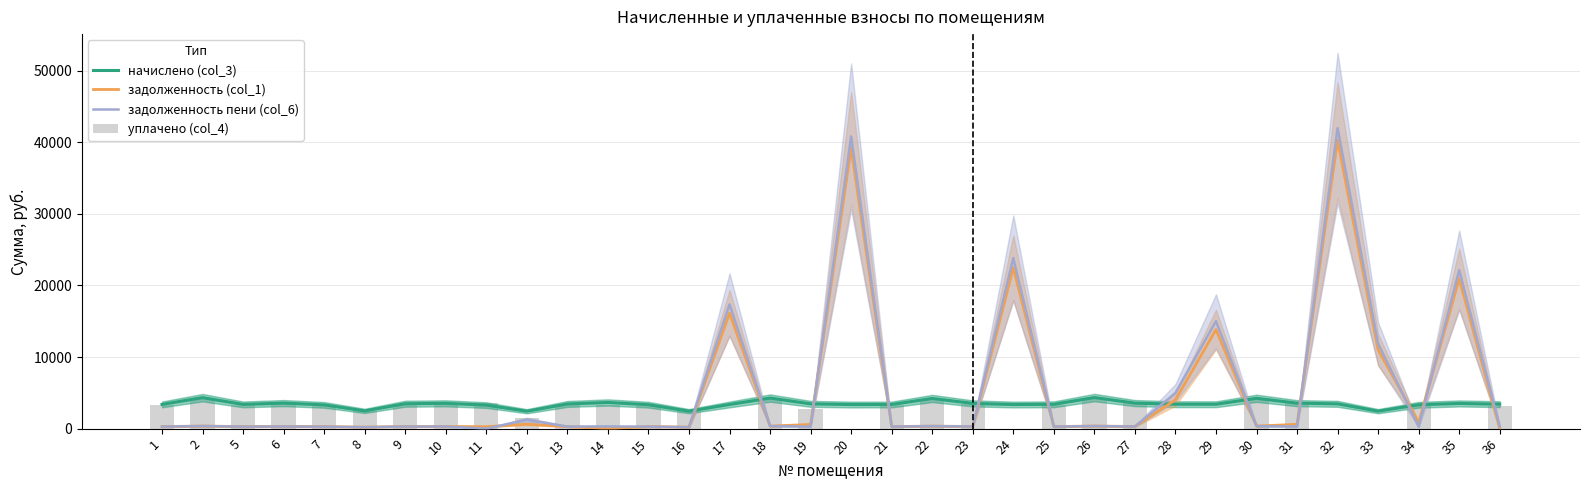

List the labels in order of начислено (col_3) value, smallest first.

12, 16, 33, 8, 11, 7, 34, 15, 20, 24, 17, 21, 1, 5, 25, 29, 28, 36, 13, 19, 32, 9, 35, 23, 10, 31, 6, 27, 14, 22, 30, 18, 2, 26